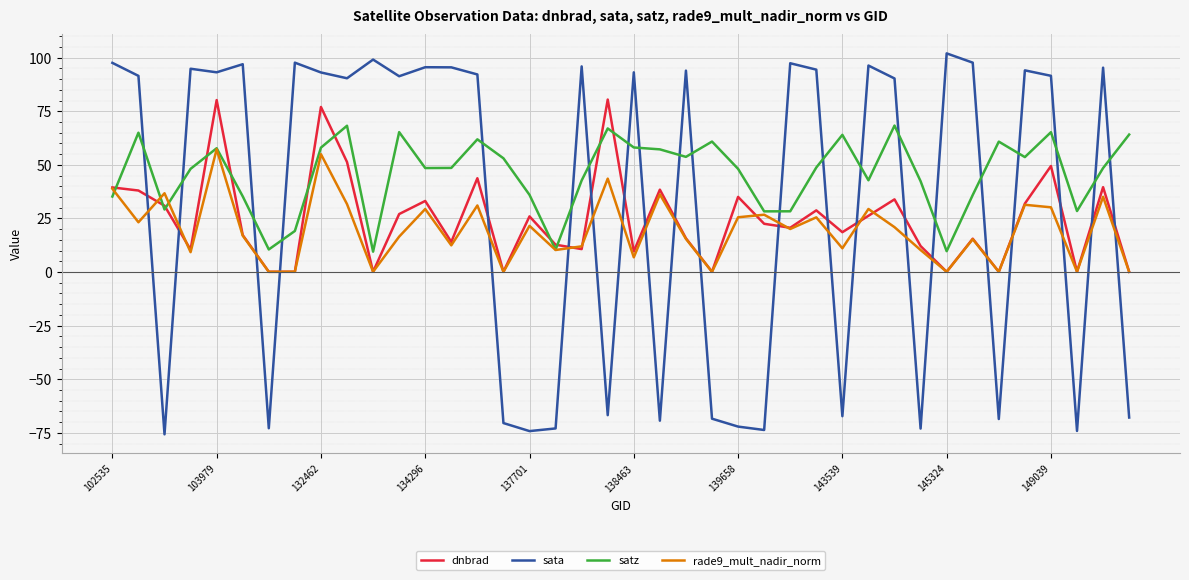

List the series in order of their peak value, highest first.

sata, dnbrad, satz, rade9_mult_nadir_norm